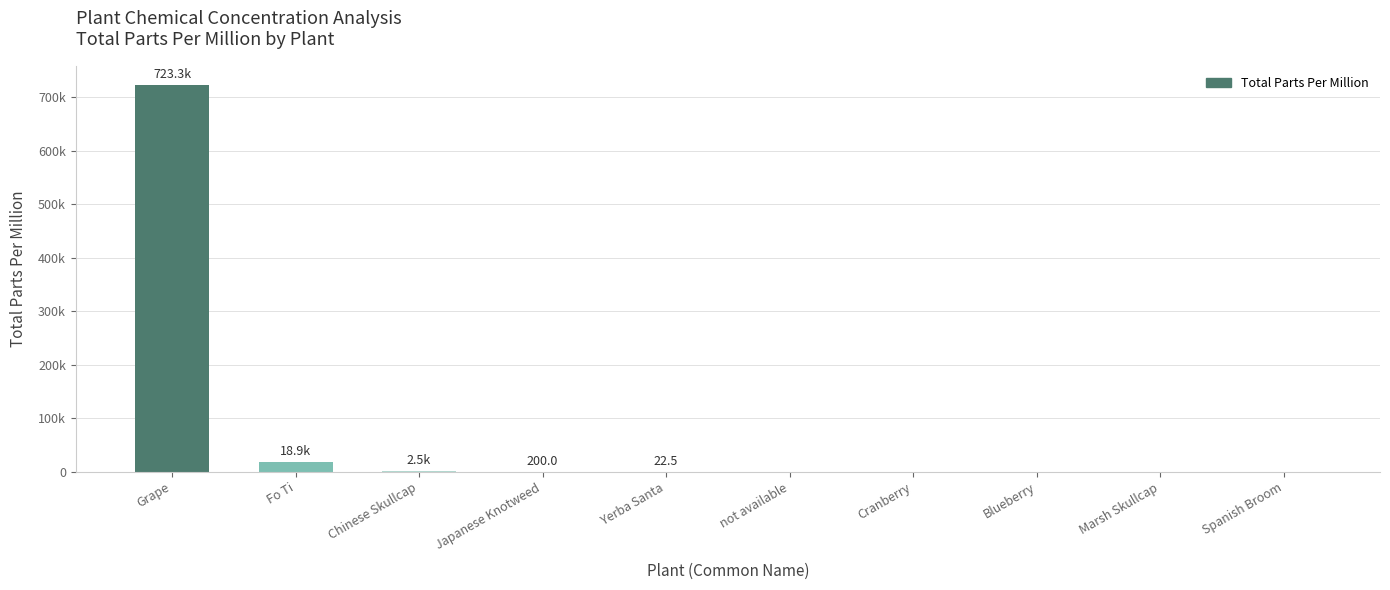

What is the maximum value shown in the chart?

723332.8